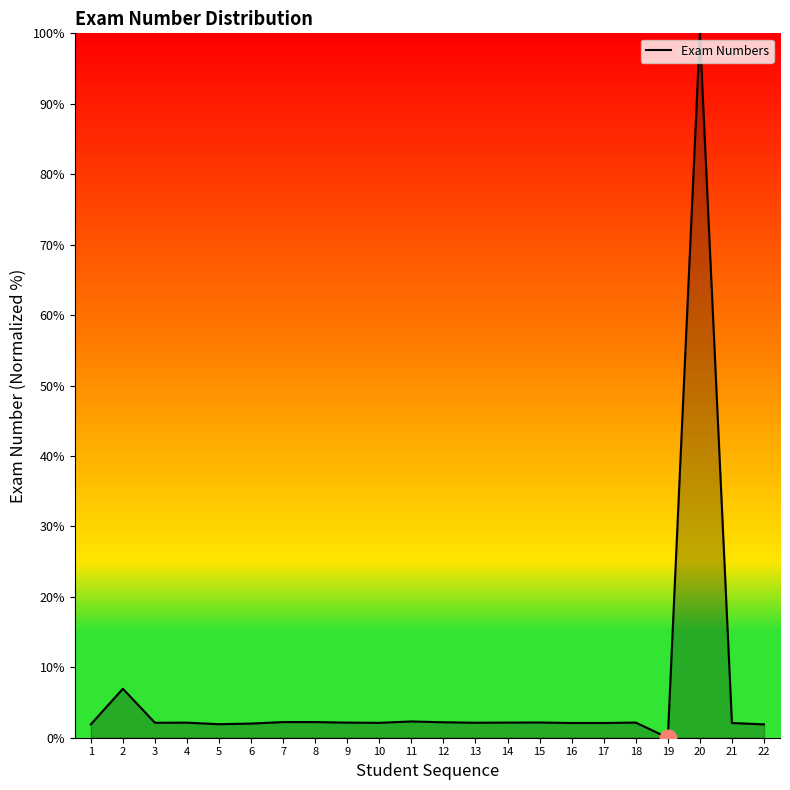

Is it true that the value at 6 is 2.0?

True